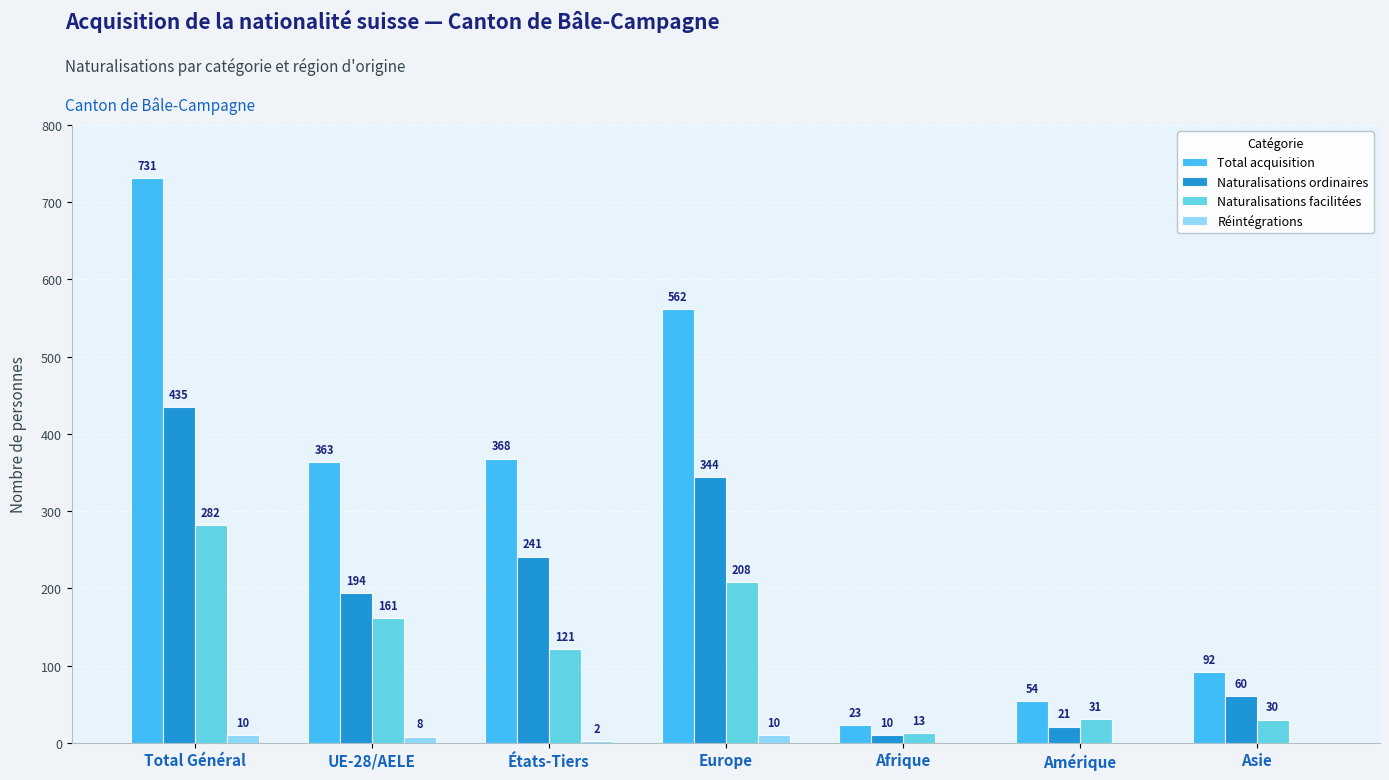

Is it true that Naturalisations ordinaires equals 92 at Asie?

False